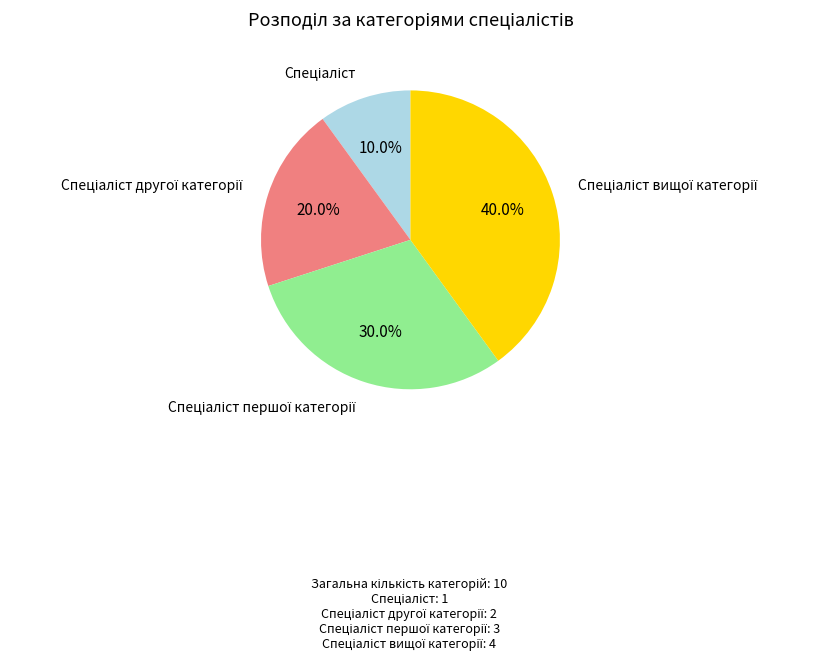

Is there a majority slice in this chart?

No